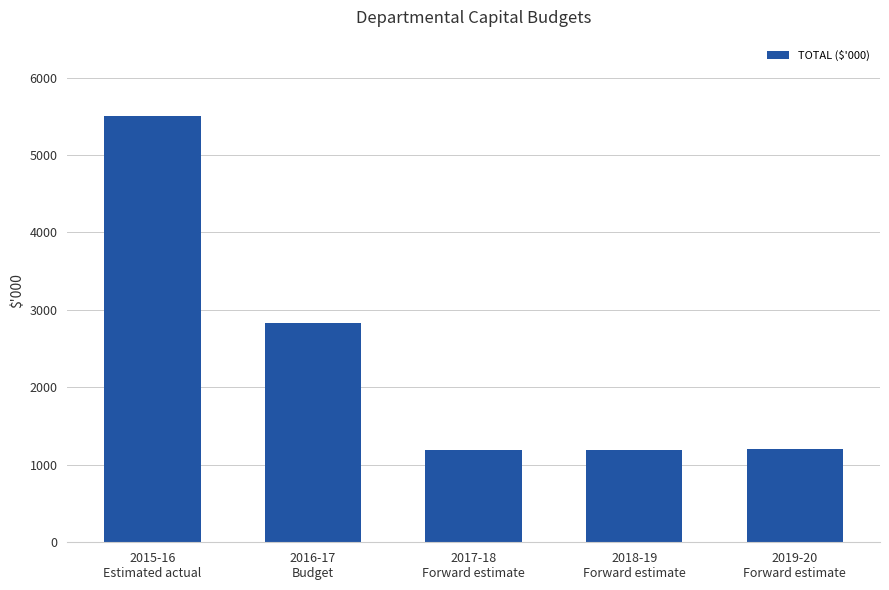

What is the label of the 1st bar from the left?

2015-16
Estimated actual